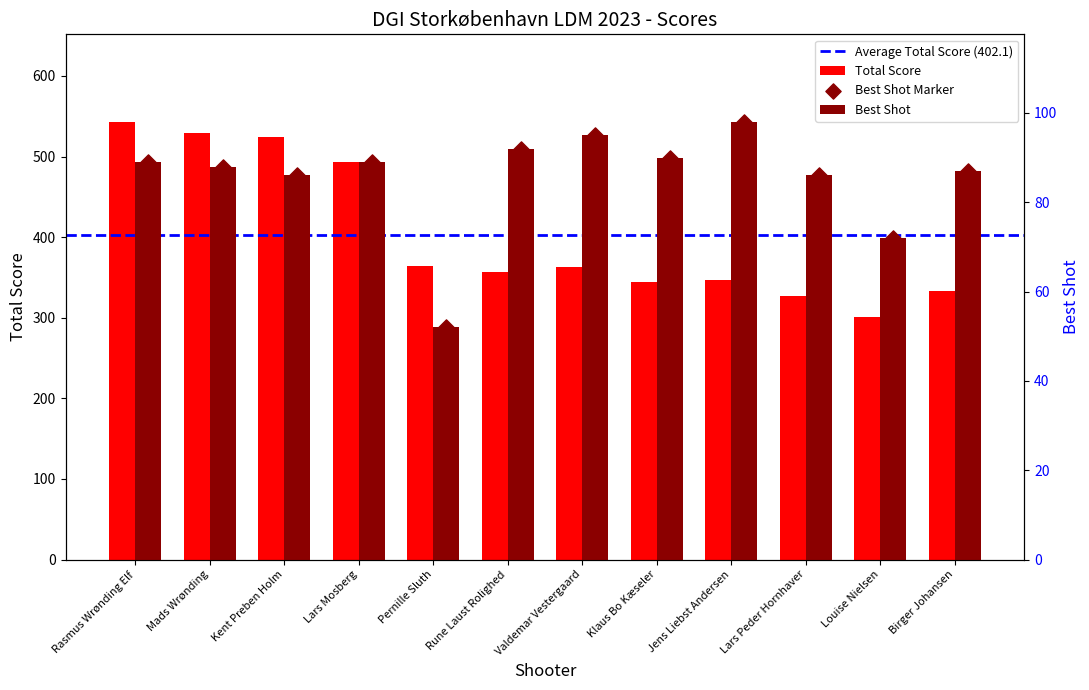

At how many categories does at least one series exceed 380?

4